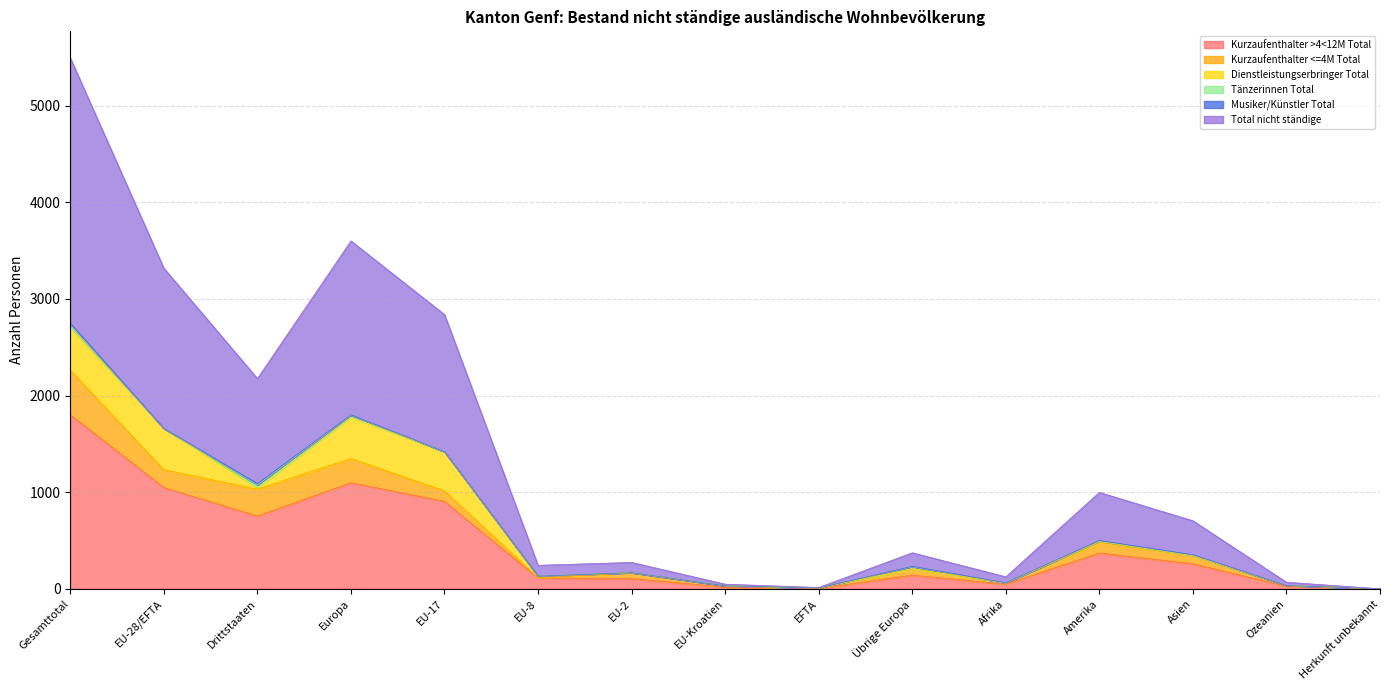

The value of Musiker/Künstler Total at EU-17 is 9. True or false?

False